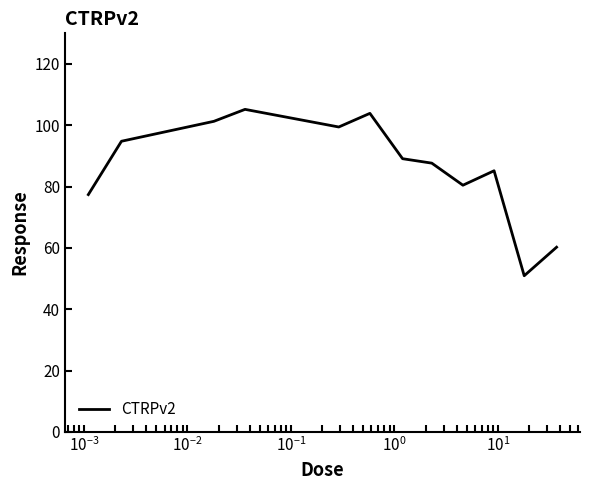

What is the difference between the maximum and minimum values?

54.3